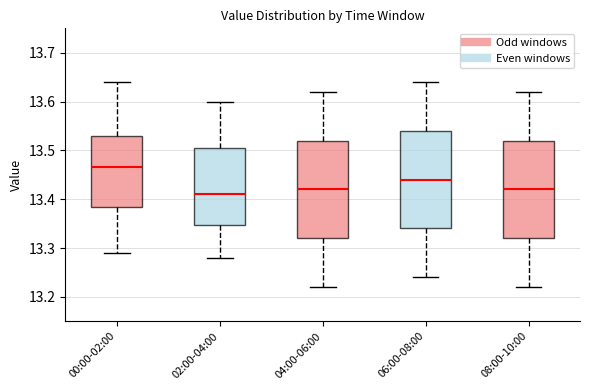

Which box's median line is the highest?

00:00-02:00